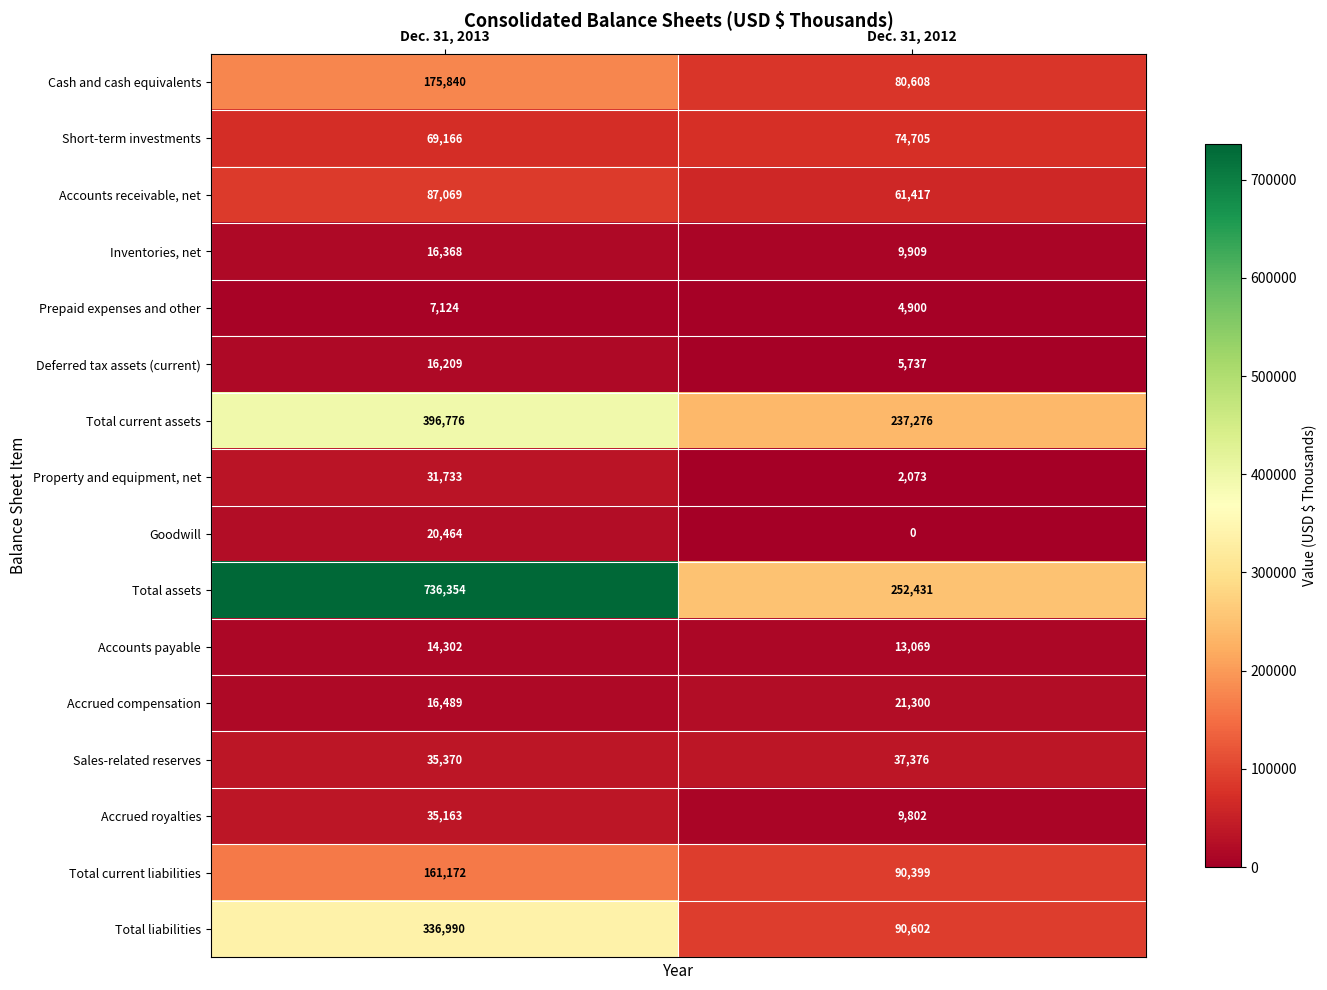

Which category has the lowest value across all series?

Dec. 31, 2012